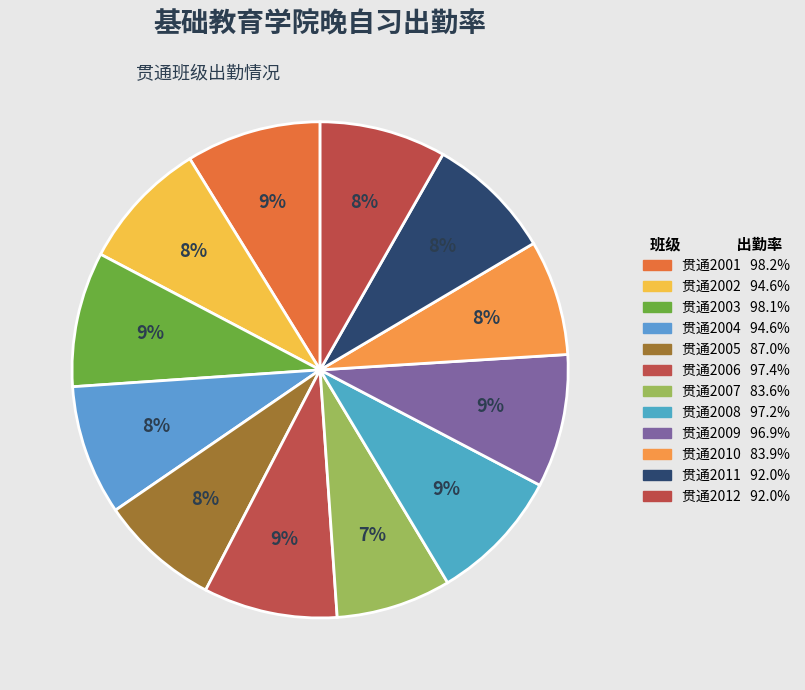

How many segments does this pie chart have?

12